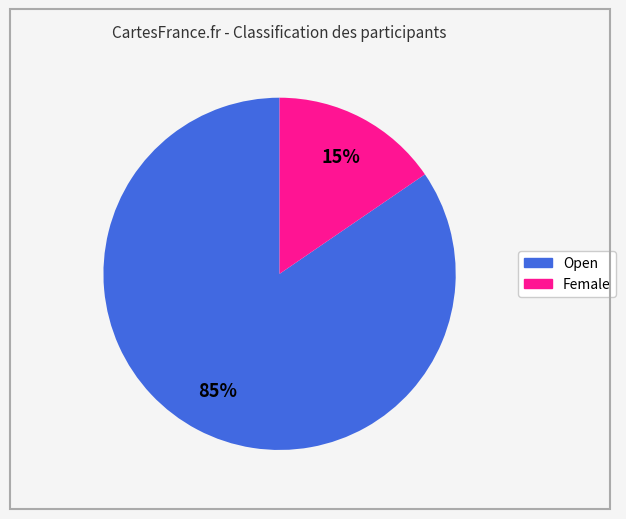

Count the number of slices in the pie.

2